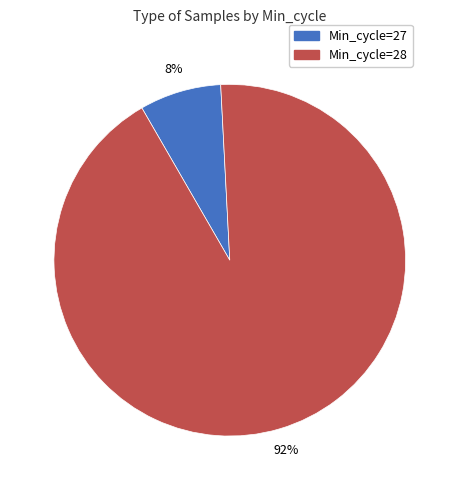

Does any single category account for the majority?

Yes